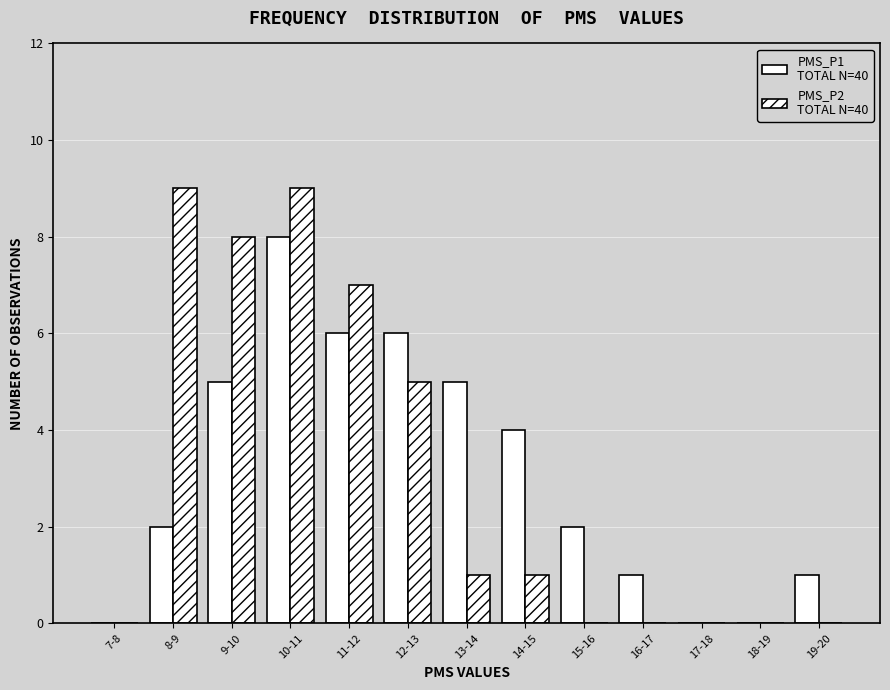

Count the number of data series in this chart.

2